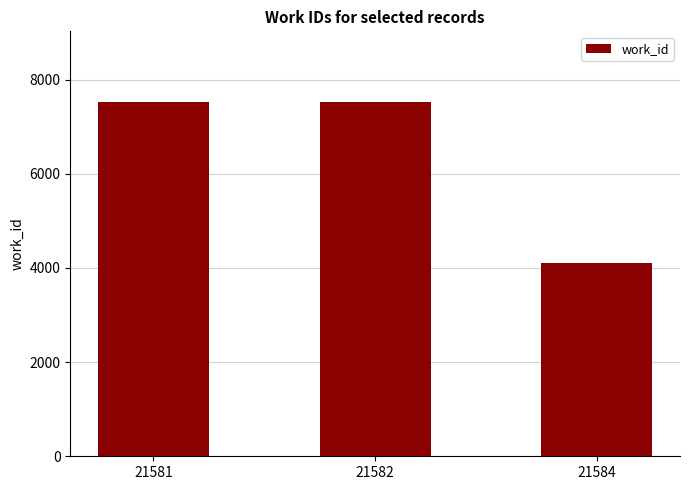

What is the difference between the maximum and minimum values?

3417